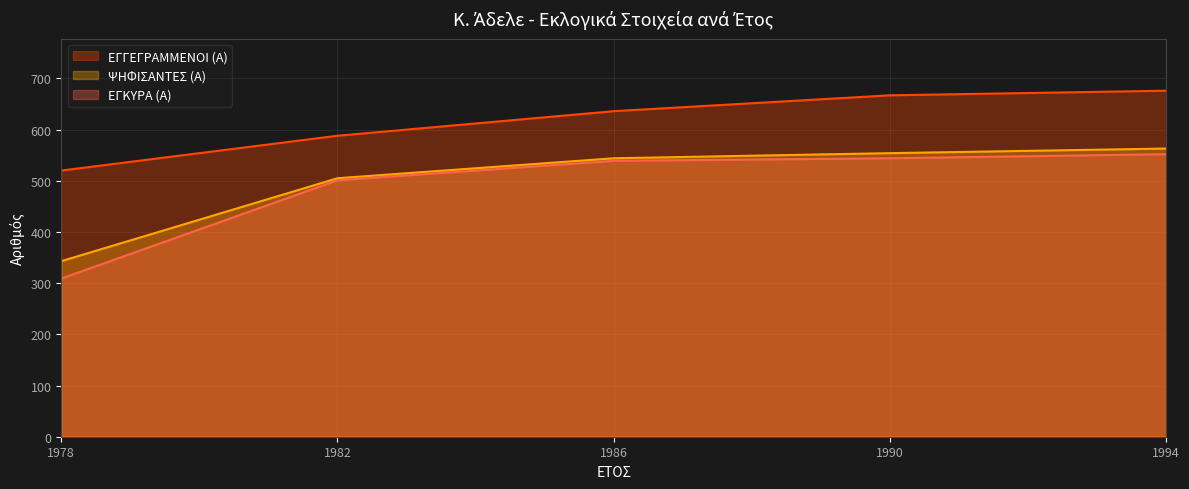

True or false: ΕΓΓΕΓΡΑΜΜΕΝΟΙ (Α) and ΨΗΦΙΣΑΝΤΕΣ (Α) intersect in this chart.

False